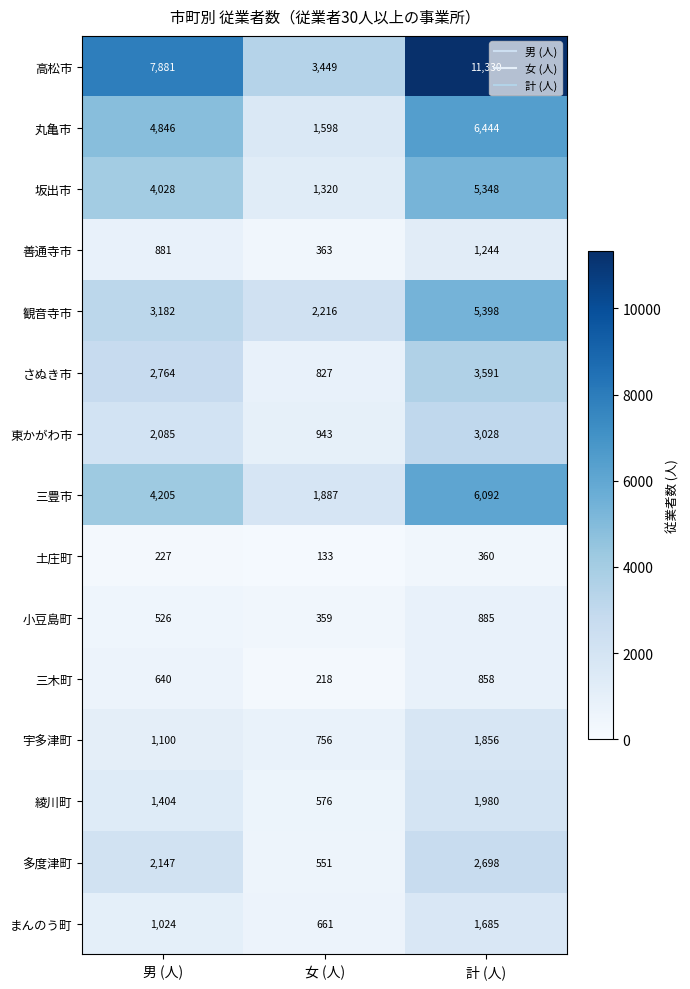

Where is 三木町 nearest to the value 538?

男 (人)